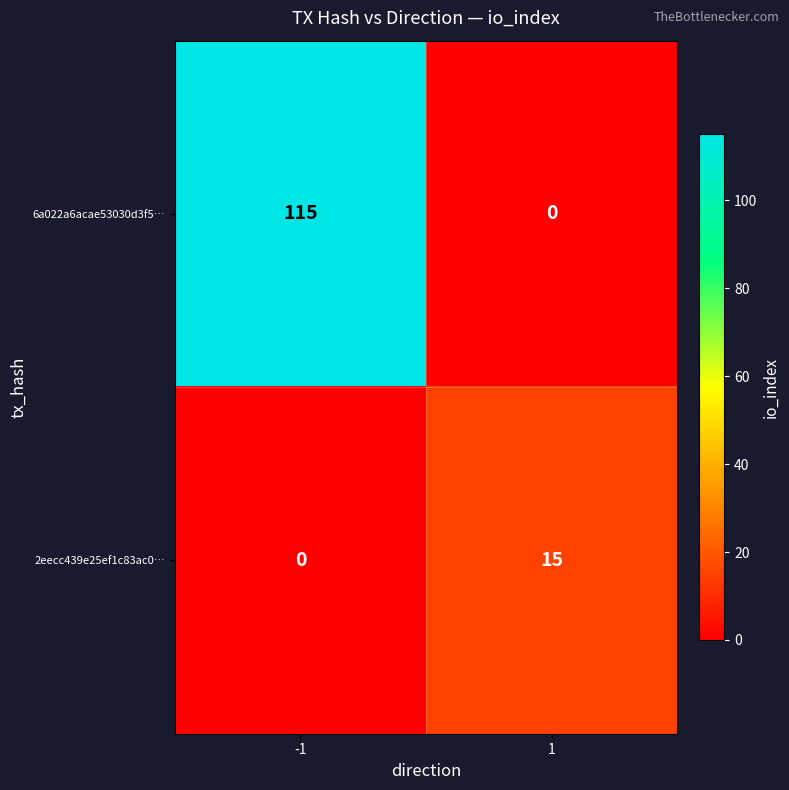

Between -1 and 1, which series saw the biggest shift?

6a022a6acae53030d3f5…